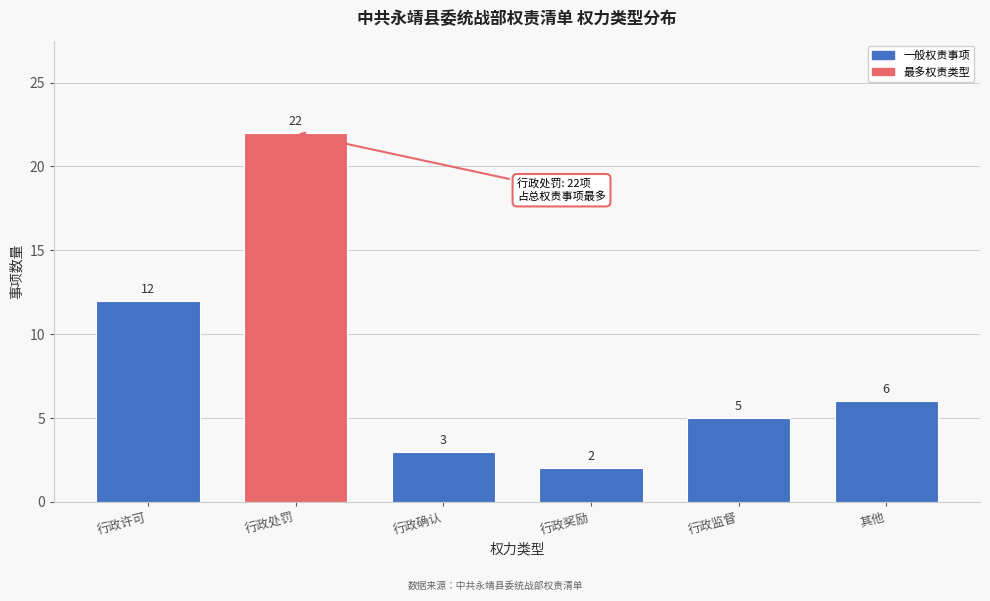

Reading right to left, extract all data points from this chart.

6	5	2	3	22	12